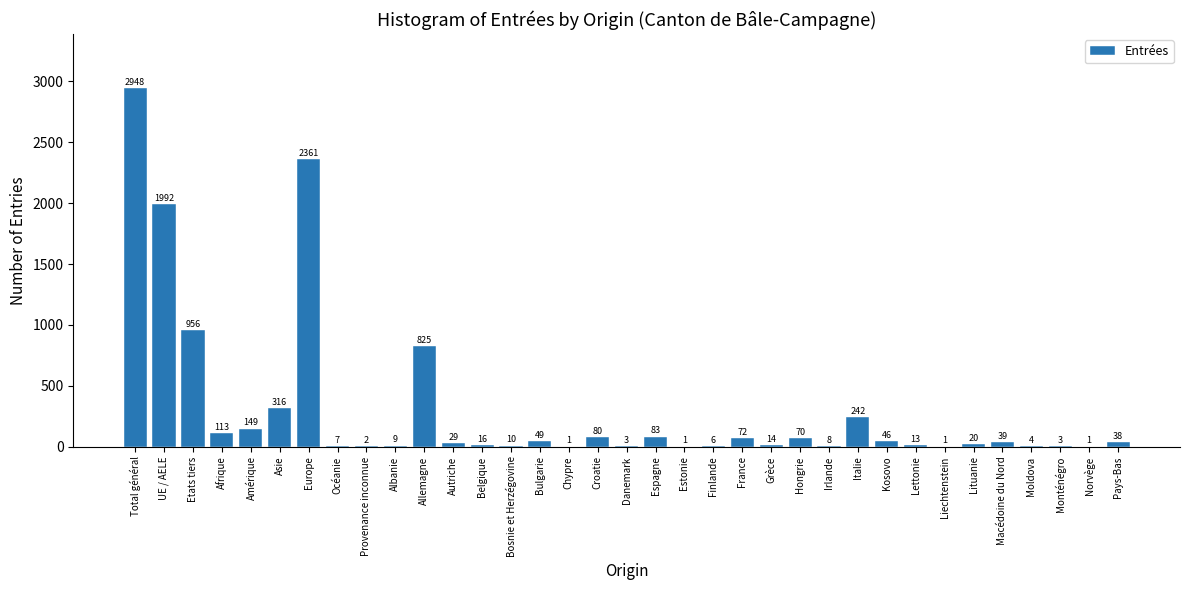

Reading left to right, what are all the values shown in this chart?

Total général=2948	UE / AELE=1992	Etats tiers=956	Afrique=113	Amérique=149	Asie=316	Europe=2361	Océanie=7	Provenance inconnue=2	Albanie=9	Allemagne=825	Autriche=29	Belgique=16	Bosnie et Herzégovine=10	Bulgarie=49	Chypre=1	Croatie=80	Danemark=3	Espagne=83	Estonie=1	Finlande=6	France=72	Grèce=14	Hongrie=70	Irlande=8	Italie=242	Kosovo=46	Lettonie=13	Liechtenstein=1	Lituanie=20	Macédoine du Nord=39	Moldova=4	Monténégro=3	Norvège=1	Pays-Bas=38